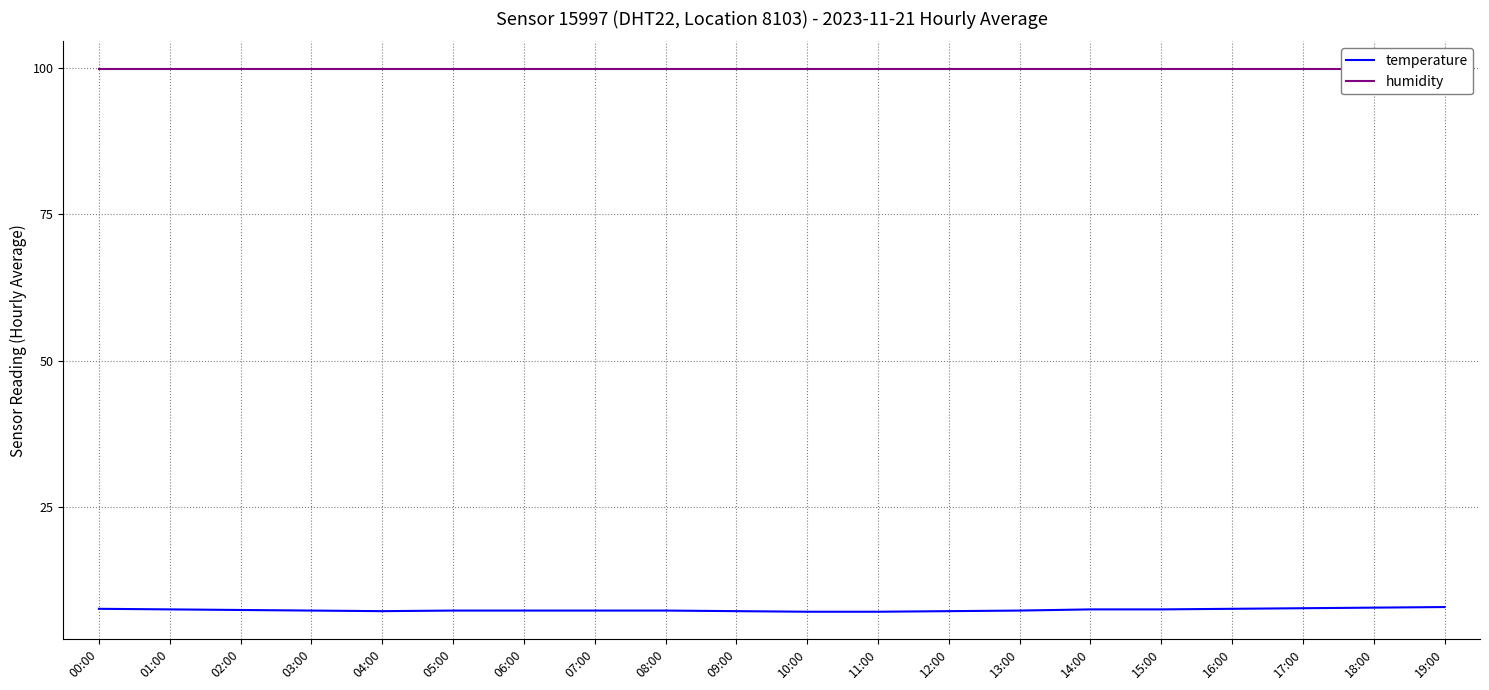

True or false: temperature has more than 1 interior local peaks.

False